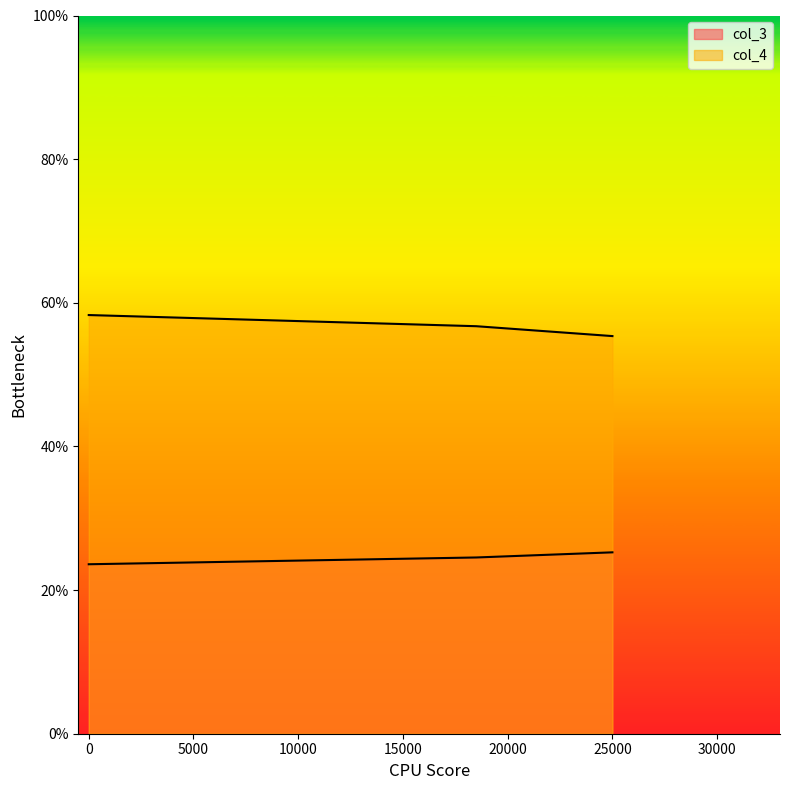

How many values in the col_4 series exceed 56?

2